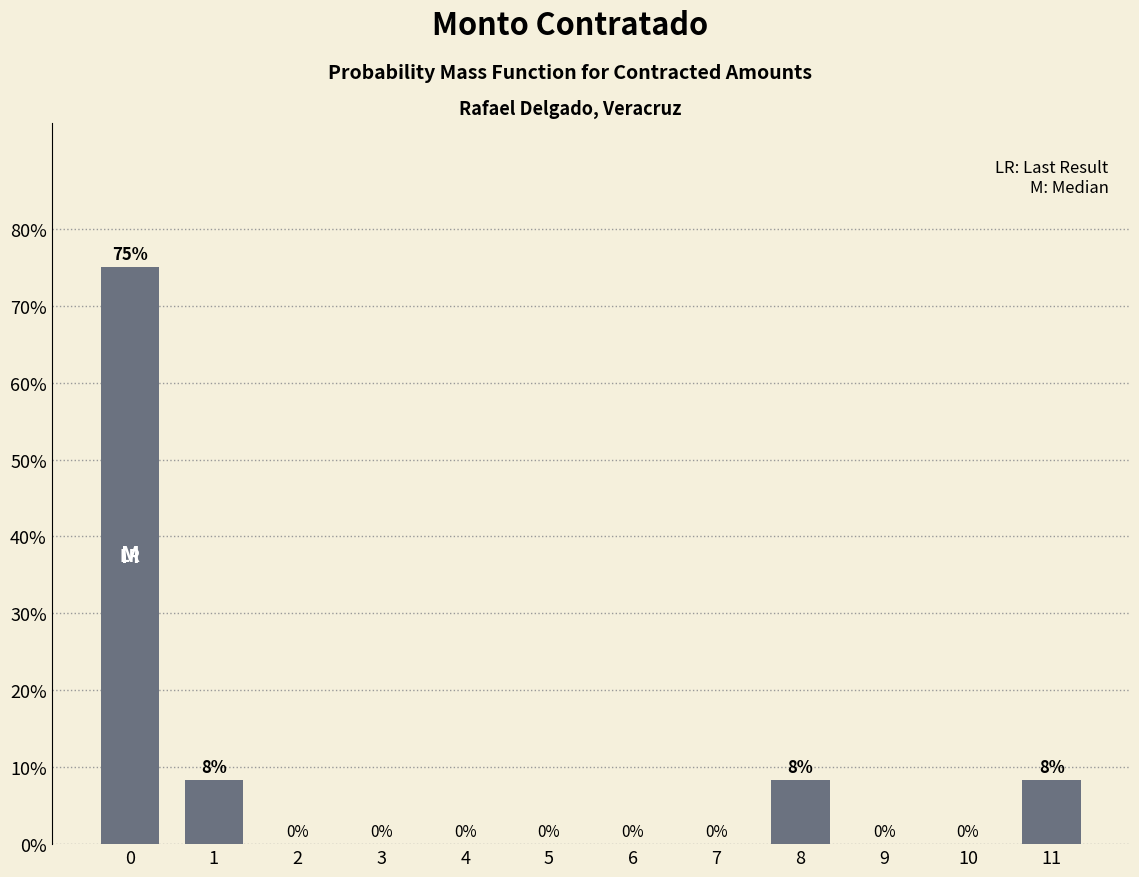

What is the greatest value displayed?

75.0